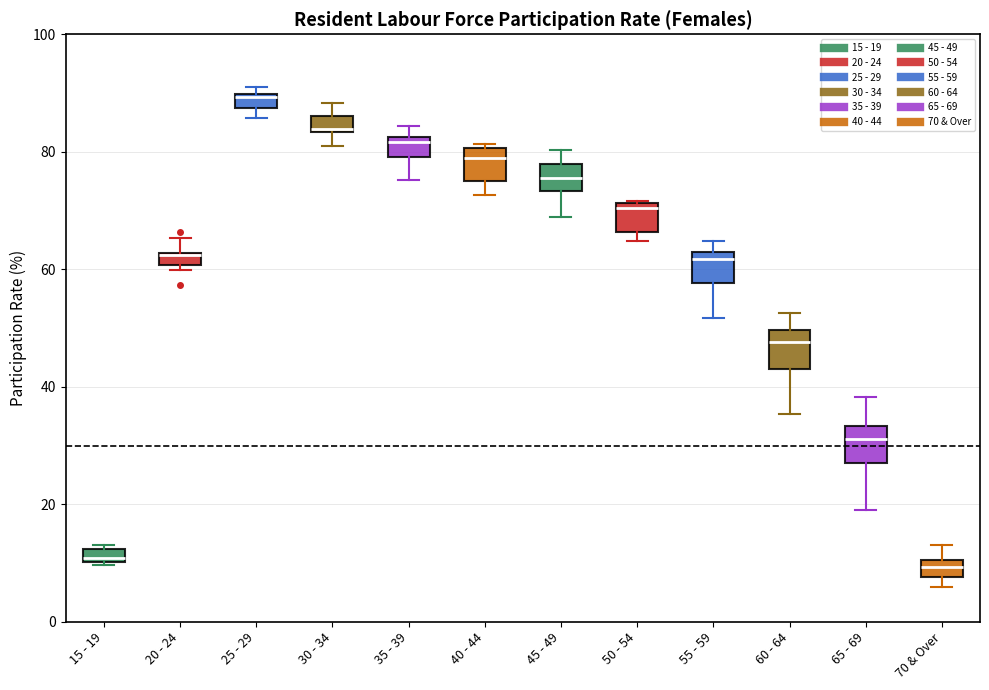

Where is the upper edge of the box for 15 - 19 on the y-axis? The values are not printed on the chart, so give them approximately, as read against the axis.

12